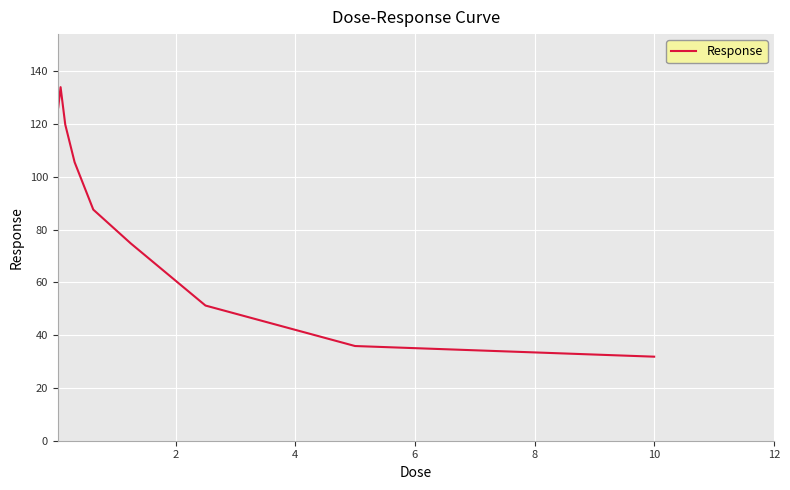

What is the minimum value shown in the chart?

31.8